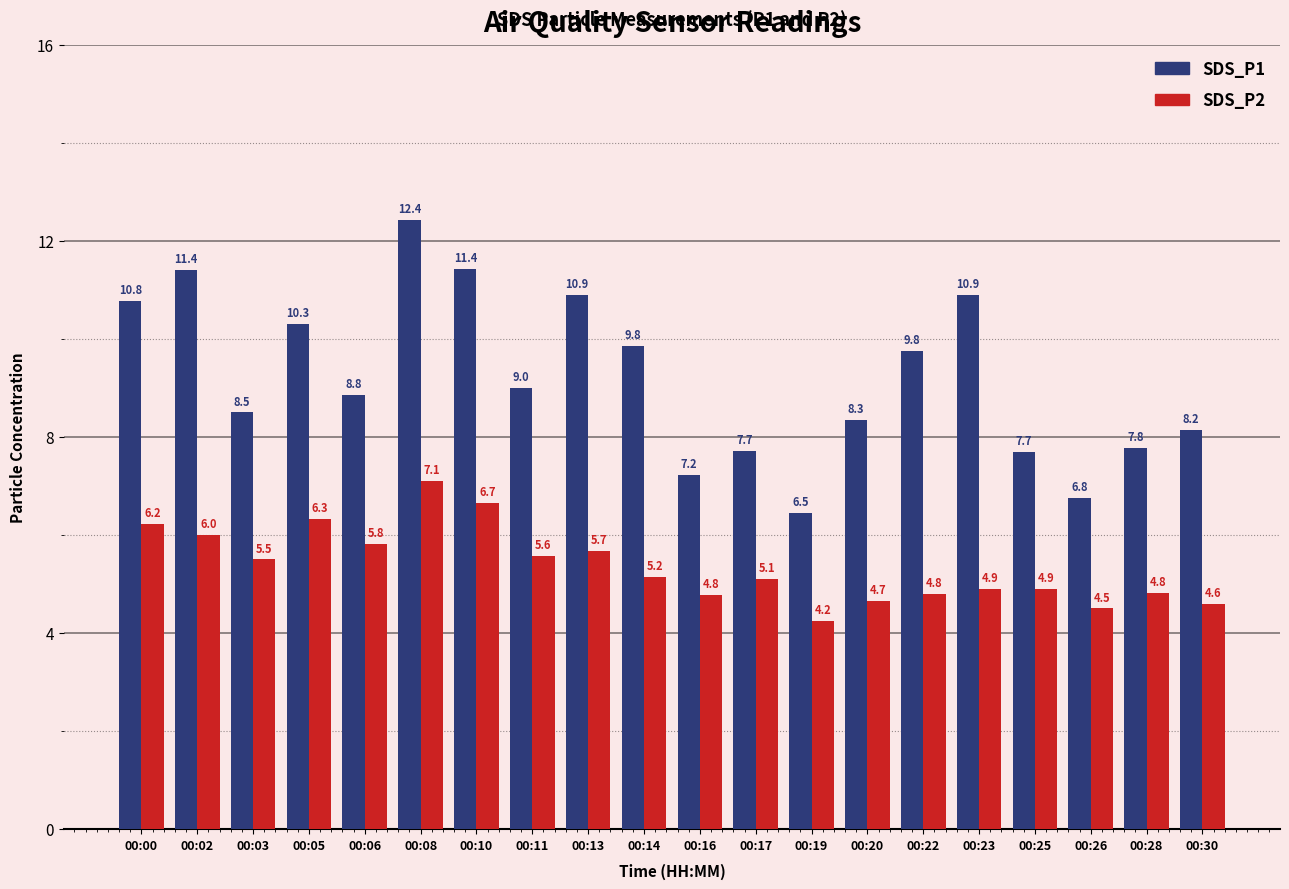

Is the value of SDS_P2 at 00:26 greater than the value of SDS_P1 at 00:25?

No